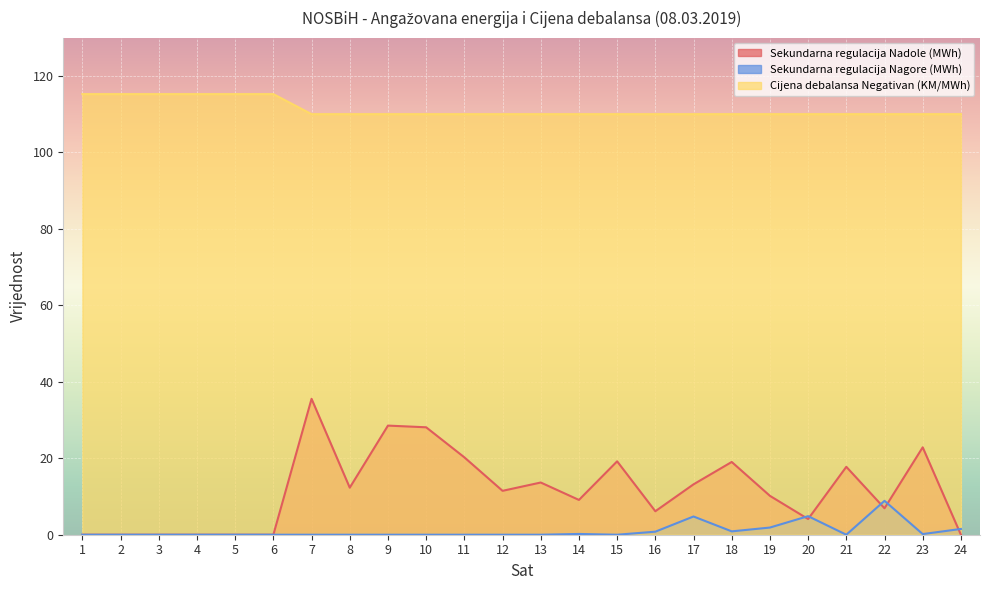

Is it true that Sekundarna regulacija Nagore (MWh) equals 8.9 at 22?

True